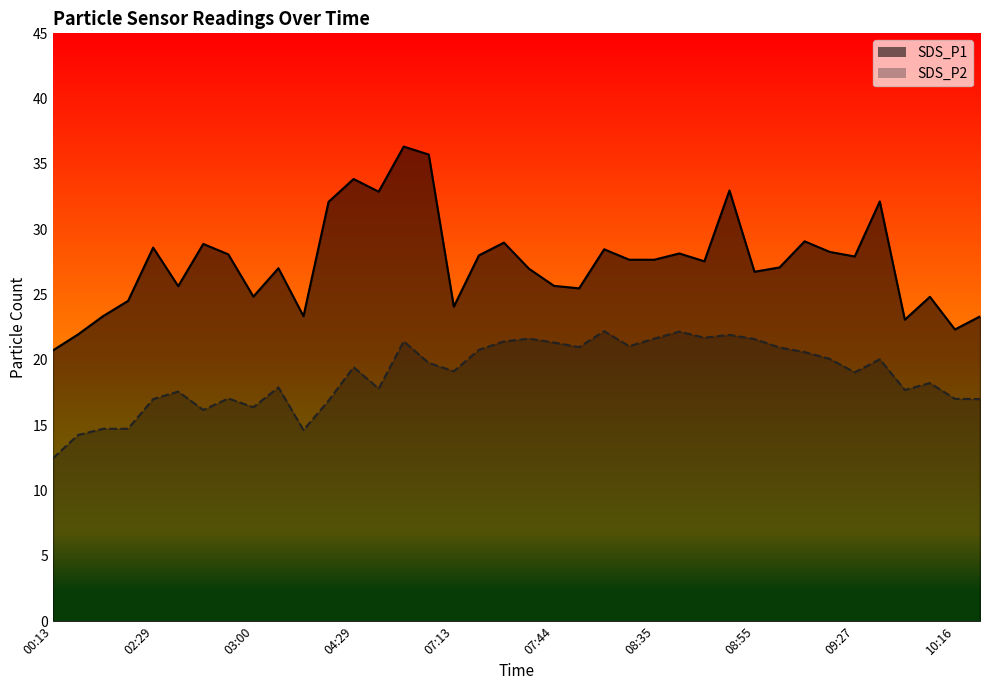

At which label is SDS_P2 closest to 17?

02:29